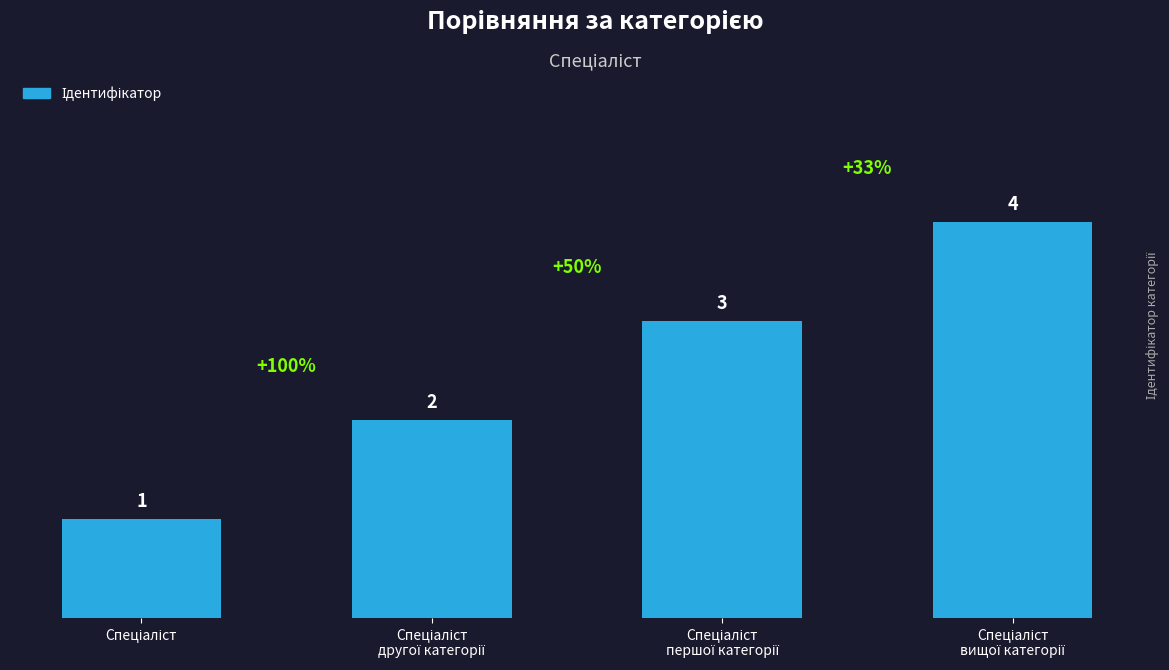

What is the difference between the maximum and minimum values?

3